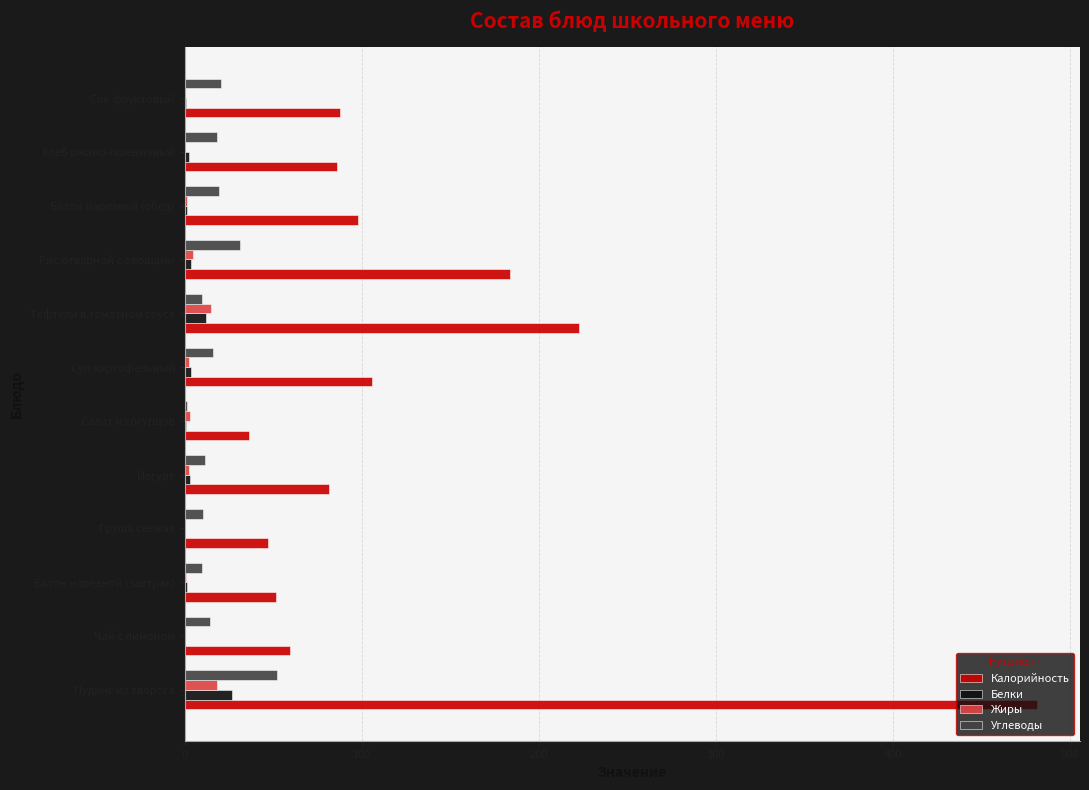

Which series has the widest spread of values?

Калорийность